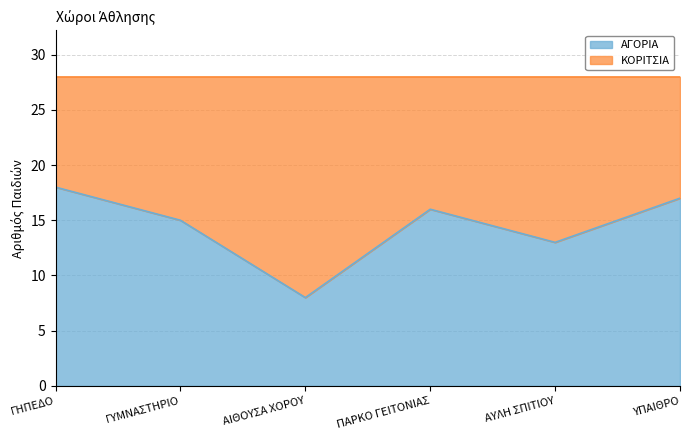

At which category does the data reach its first local peak?

ΠΑΡΚΟ ΓΕΙΤΟΝΙΑΣ